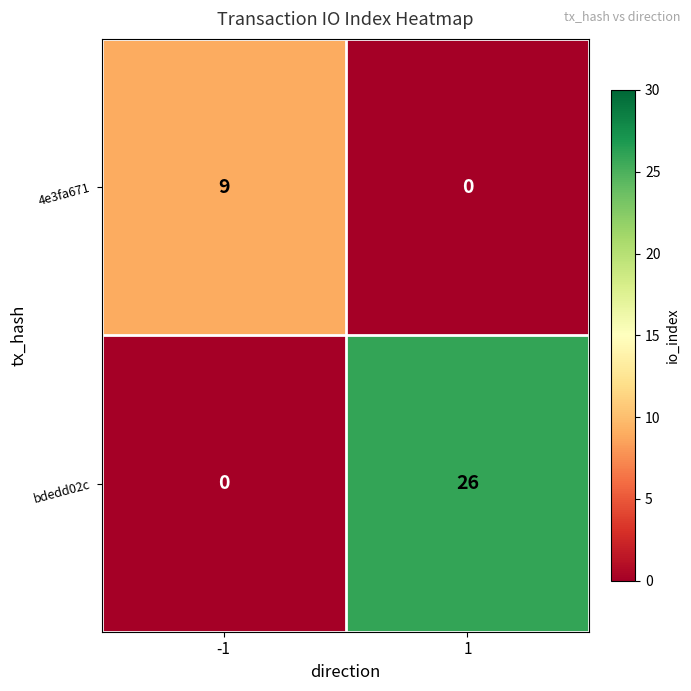

What is the greatest value displayed?

26